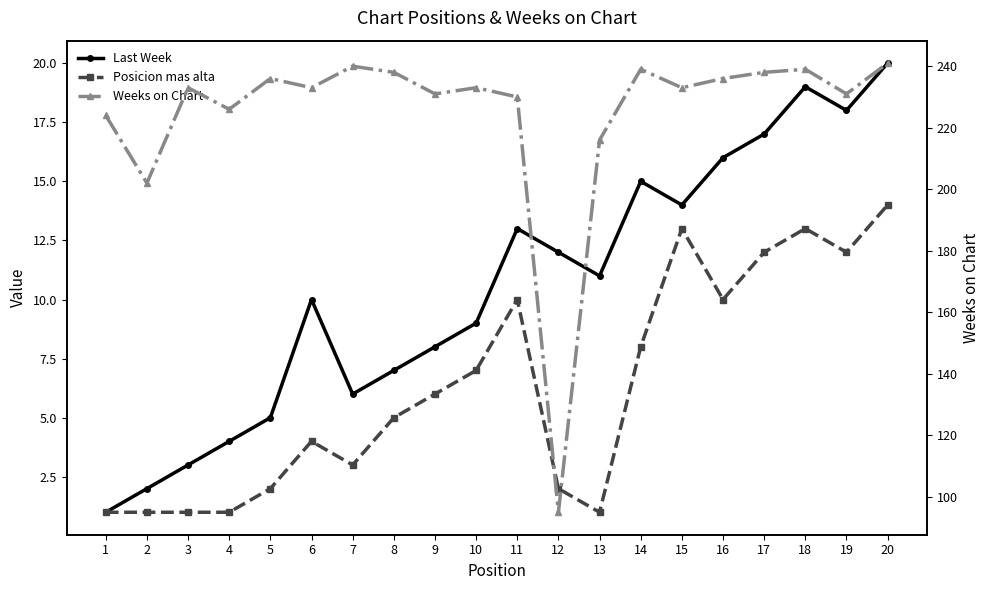

Where is the first local minimum for Weeks on Chart?

2